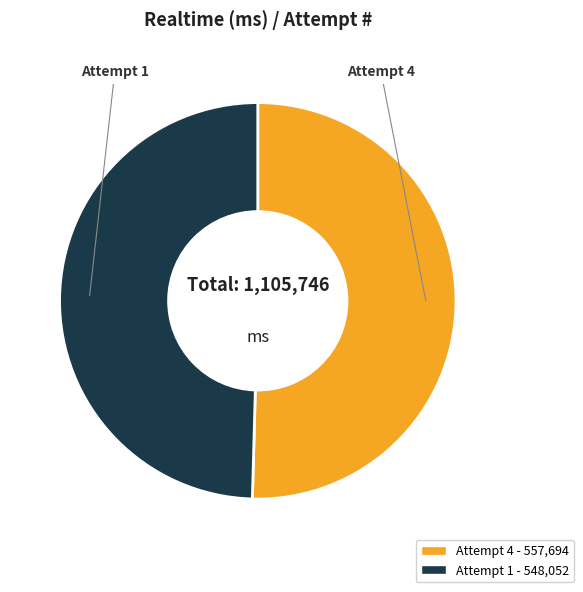

Does Attempt 4 account for over 50% of the chart?

Yes